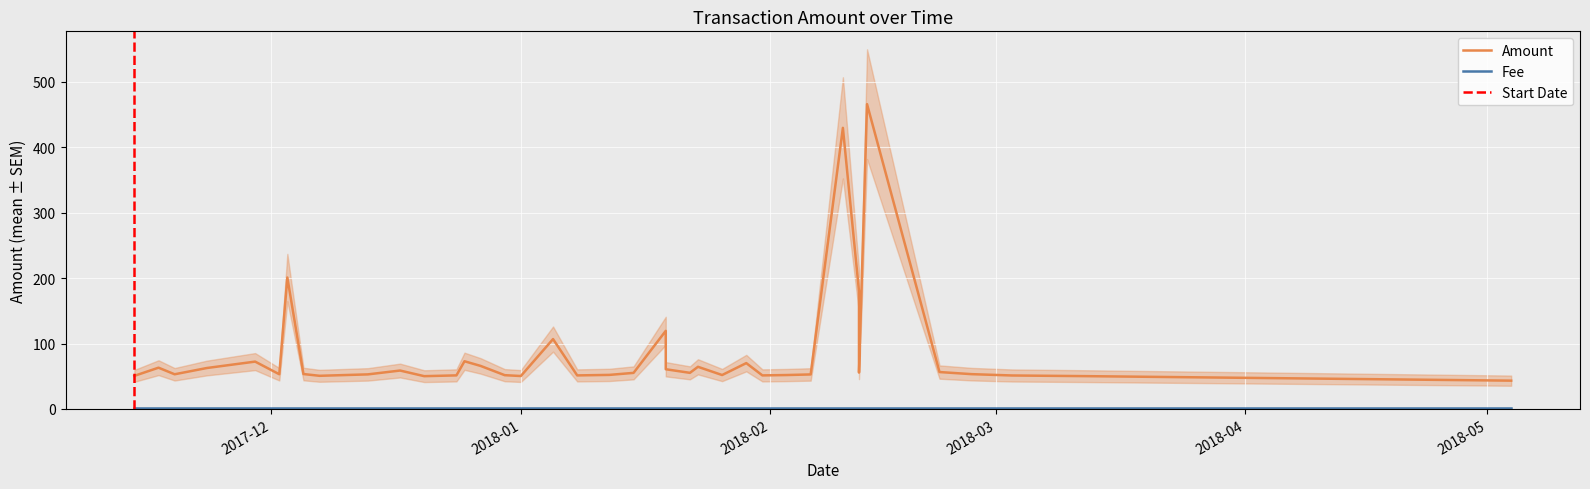

True or false: Amount and Fee cross at least once.

False